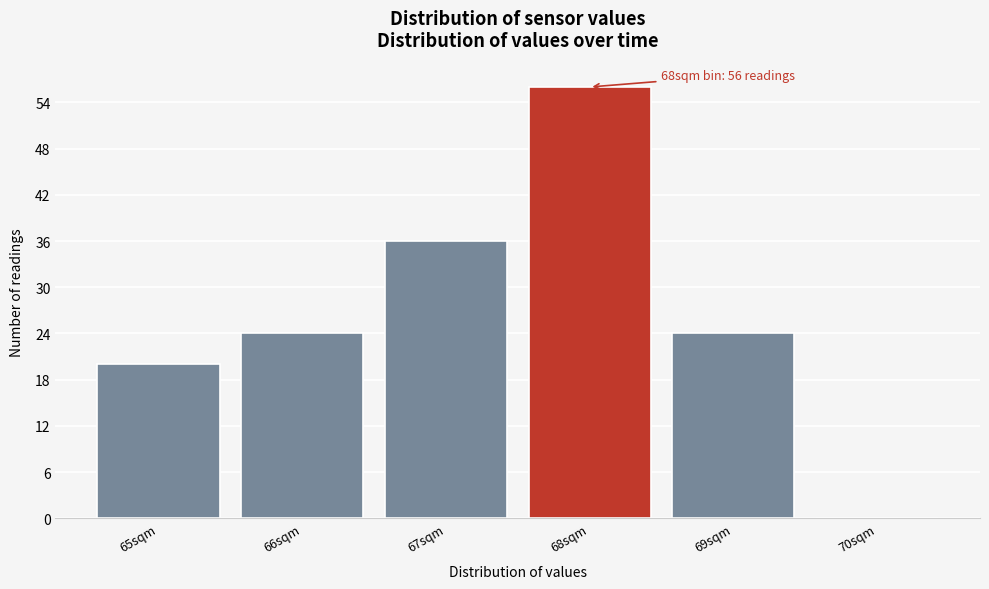

Over which range of the x-axis is the bar tallest?

67.5 to 68.5